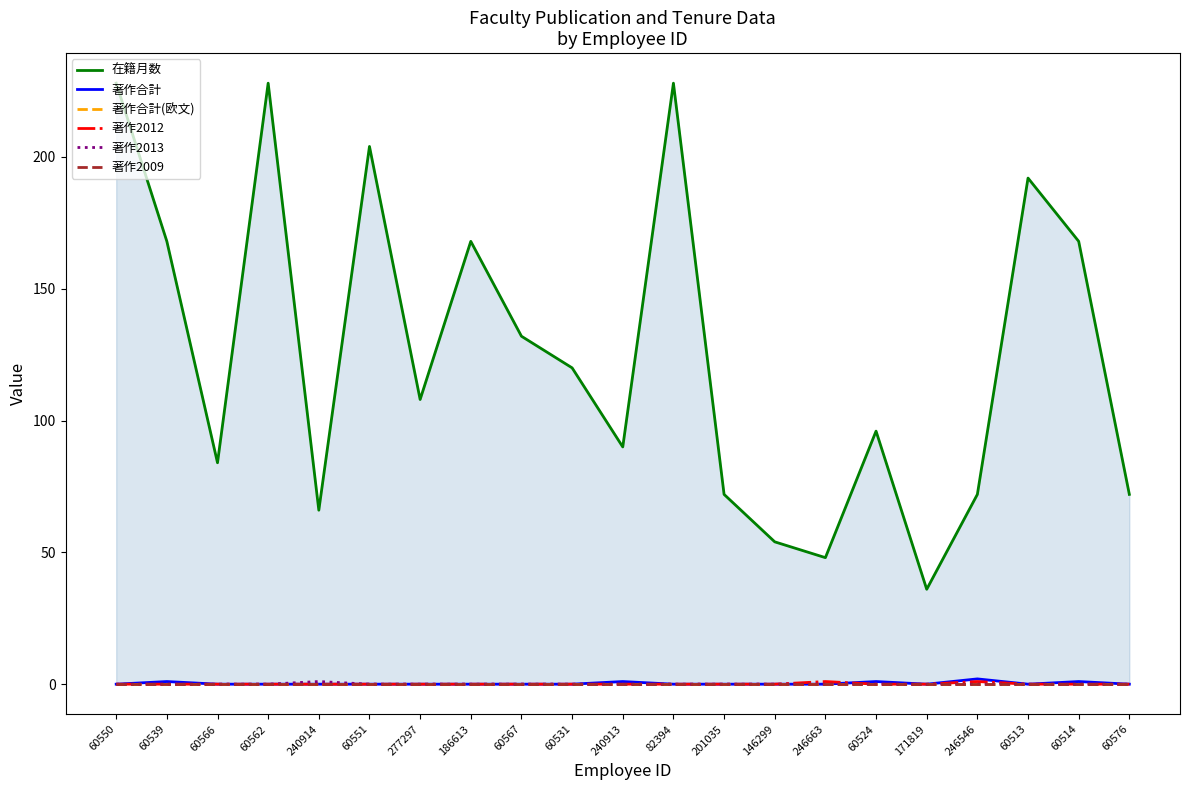

Between 82394 and 240914, which is larger?

82394